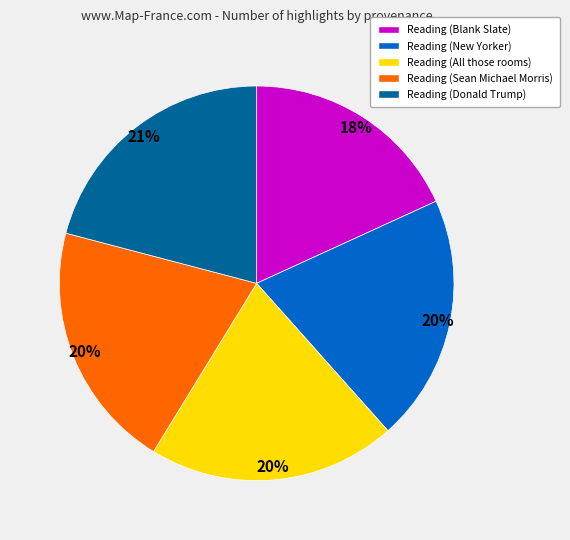

To the nearest percent, what is the average slice percentage?

20%